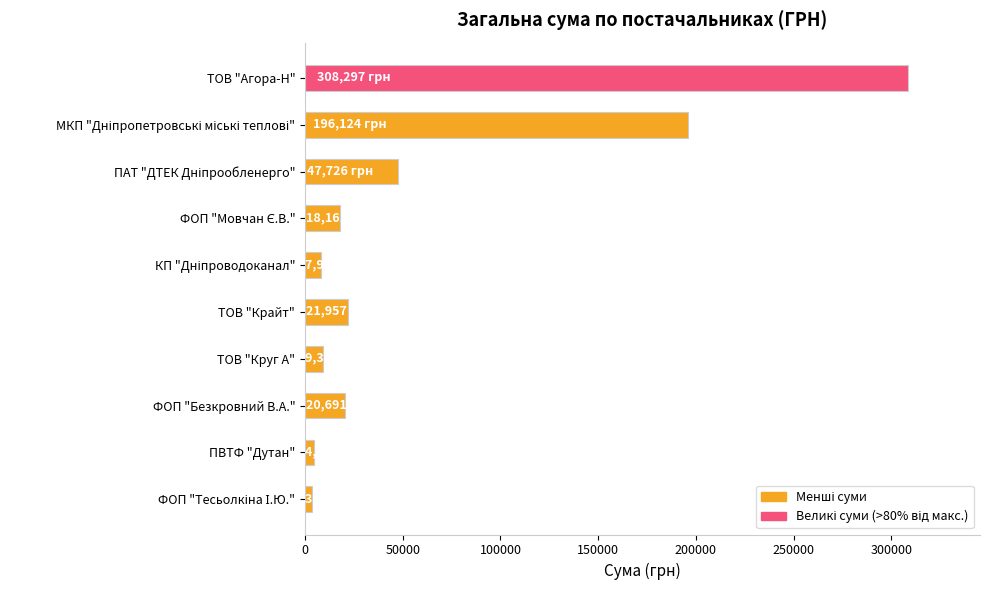

What is the greatest value displayed?

308297.4